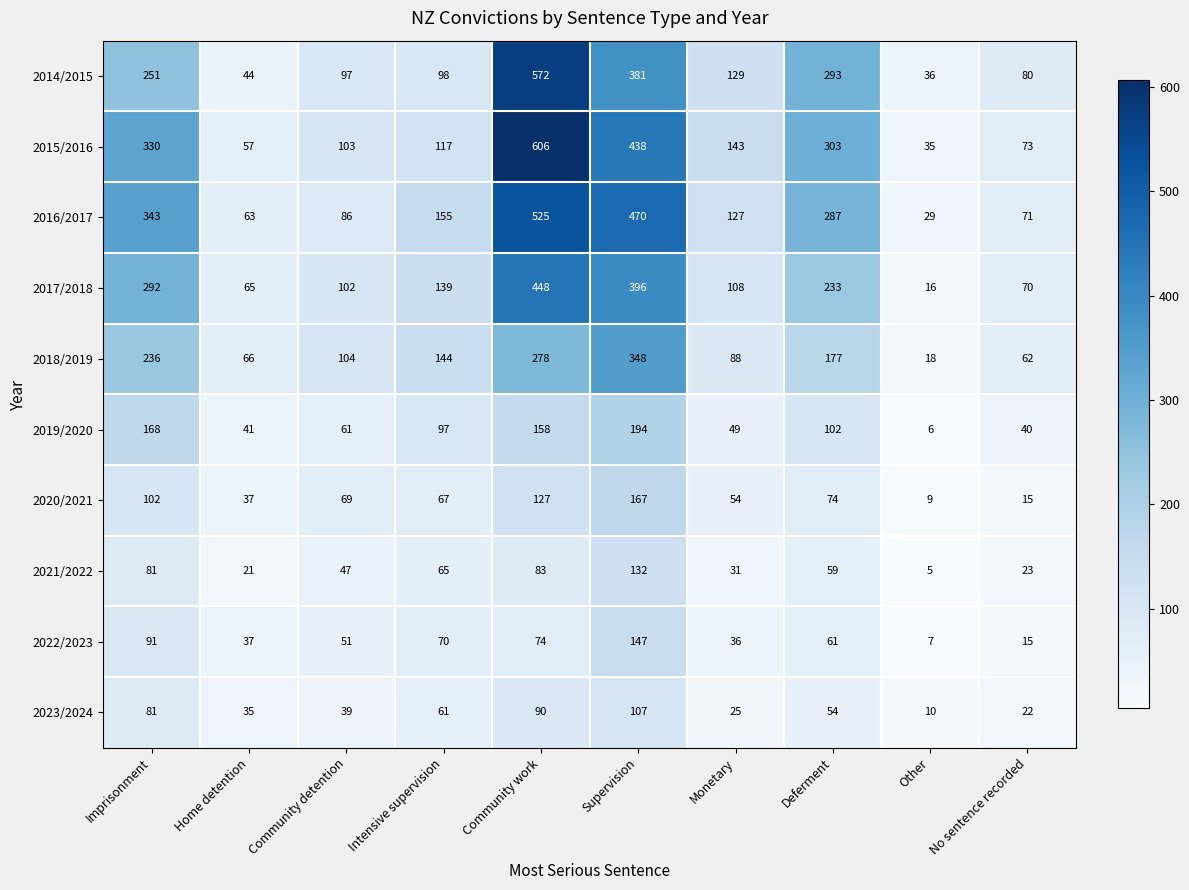

The value of 2016/2017 at Other is 16. True or false?

False